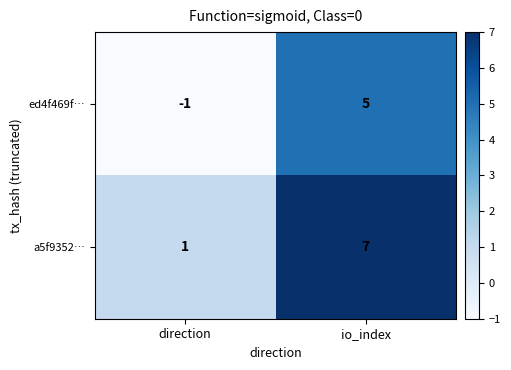

Reading right to left, list all the values displayed in this chart.

ed4f469f…: 5	-1
a5f9352…: 7	1